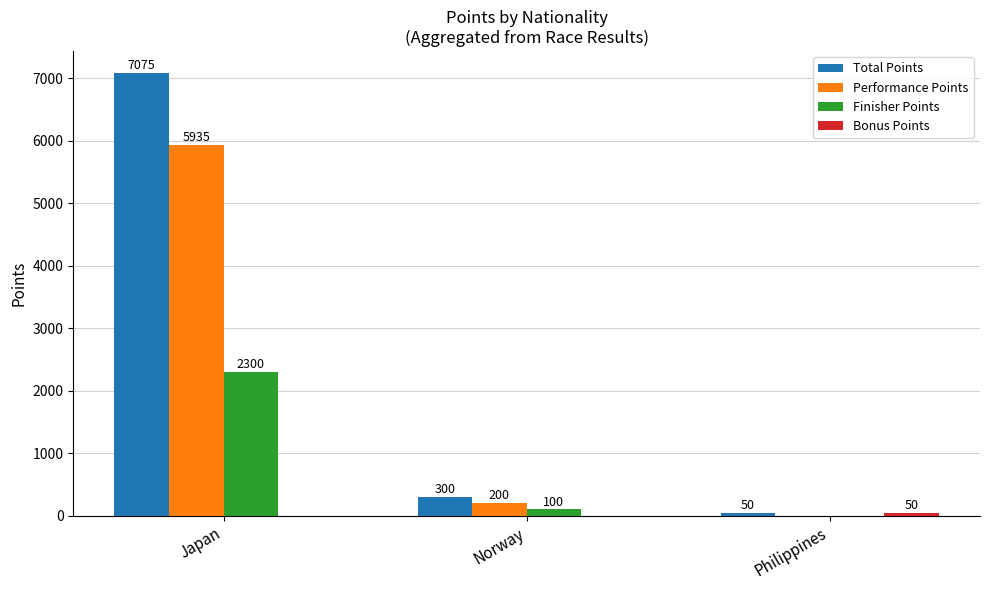

At which category is the sum across all series the highest?

Japan